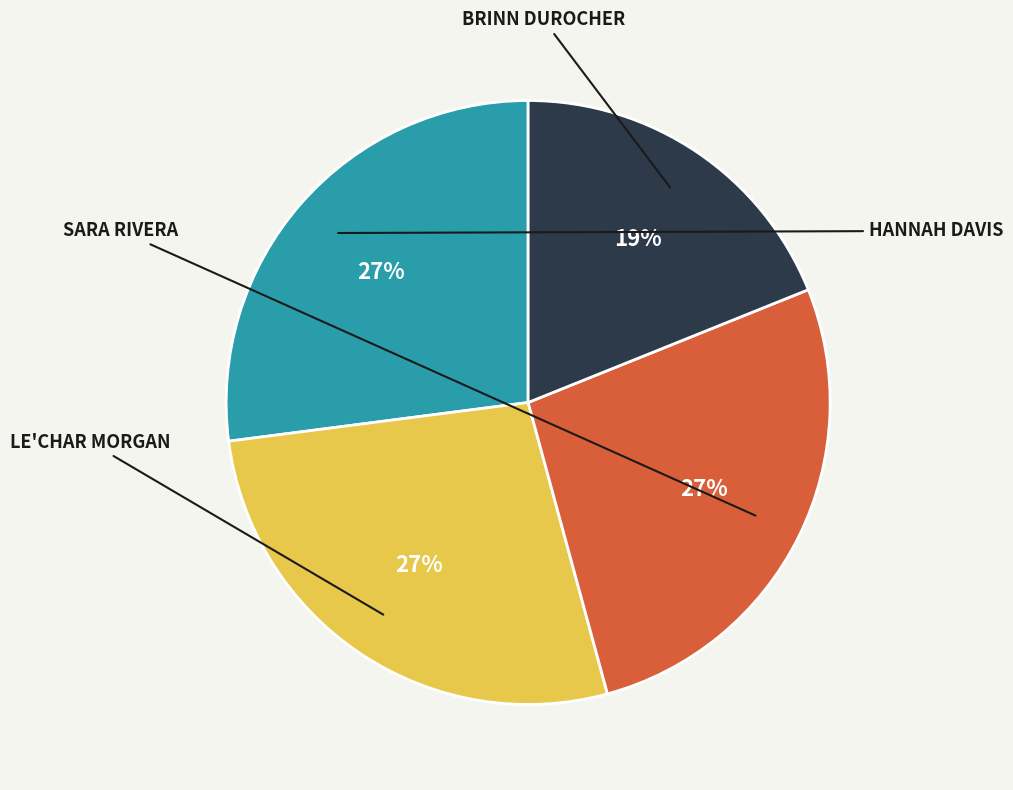

To the nearest percent, what is the combined percentage of SARA RIVERA and BRINN DUROCHER?

46%